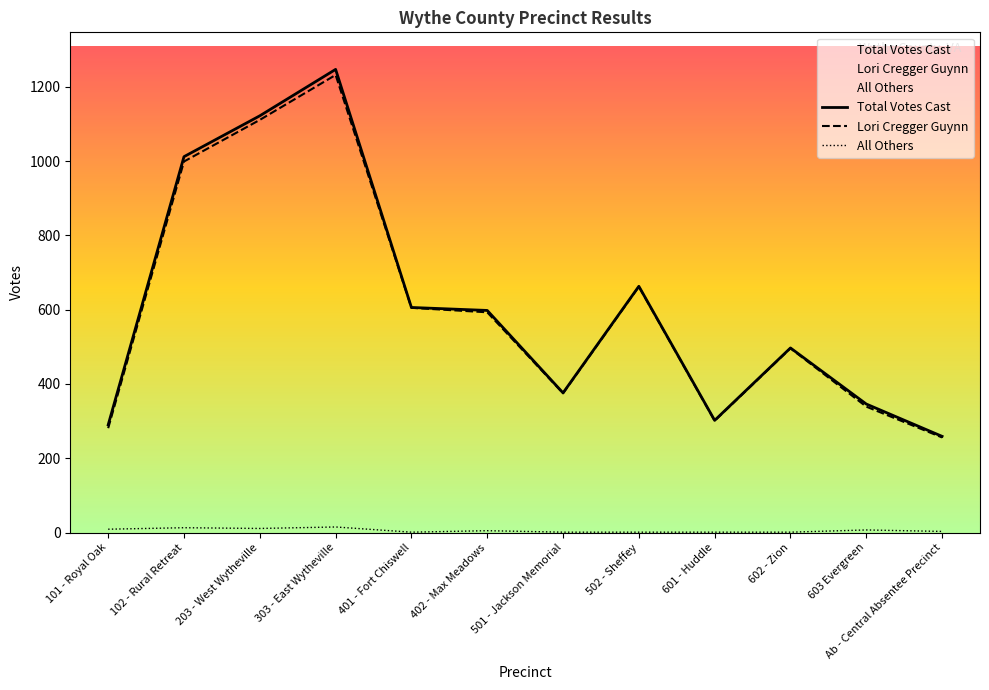

Which series has the largest range (max minus min)?

Total Votes Cast